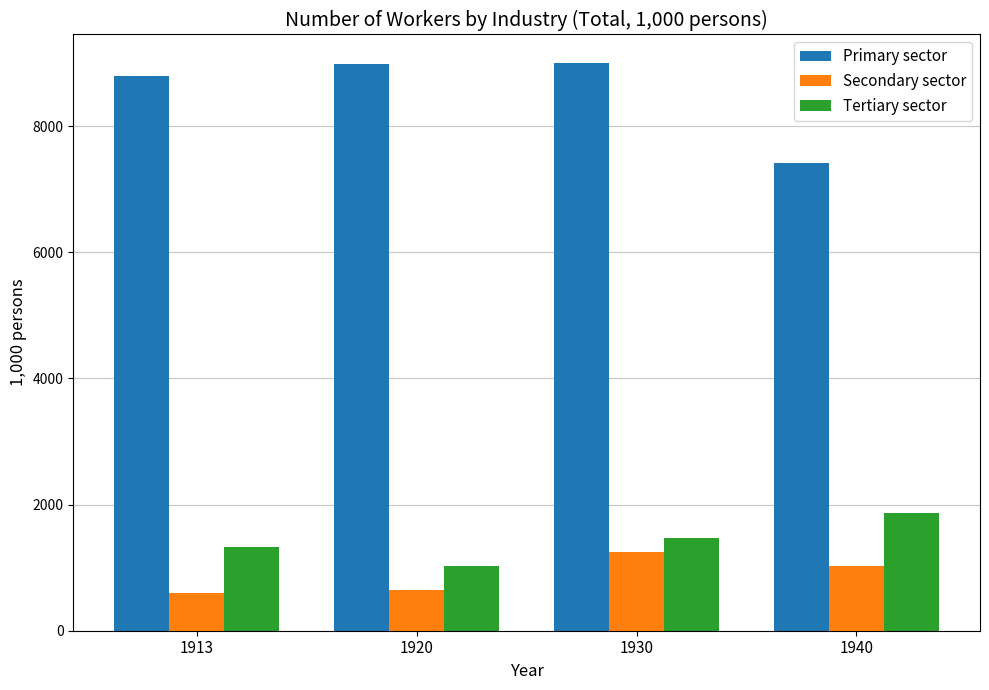

Where is Secondary sector nearest to the value 919?

1940